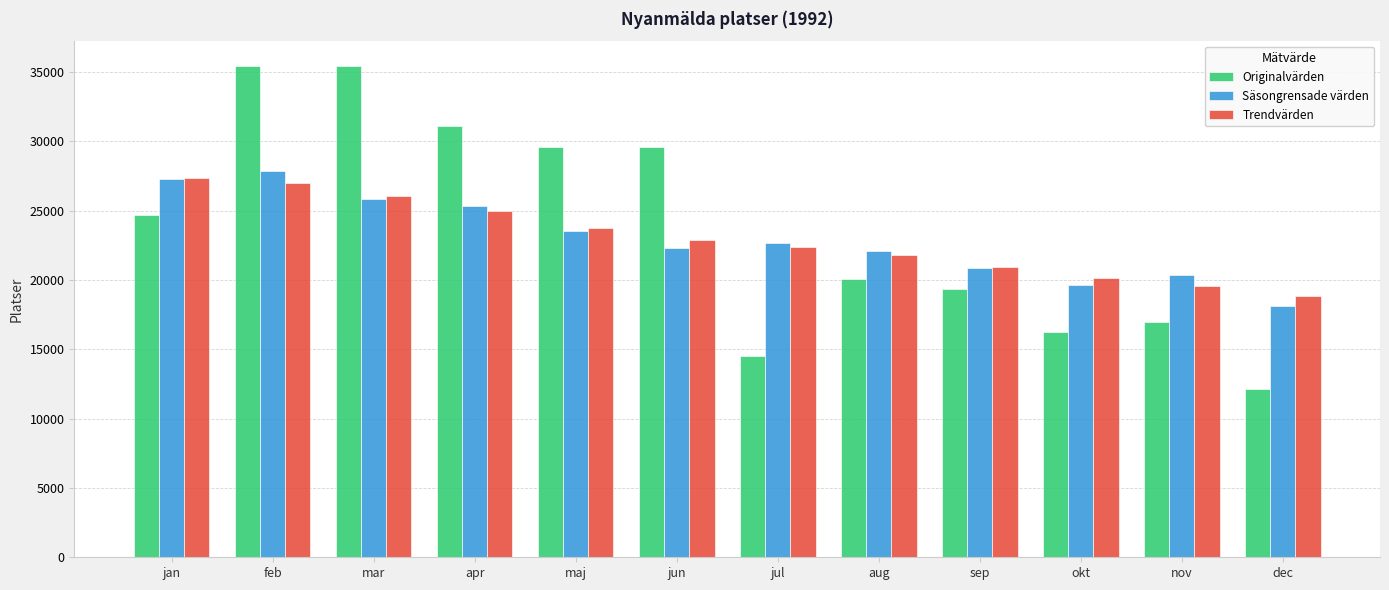

What are all the series names shown in the legend?

Originalvärden, Säsongrensade värden, Trendvärden